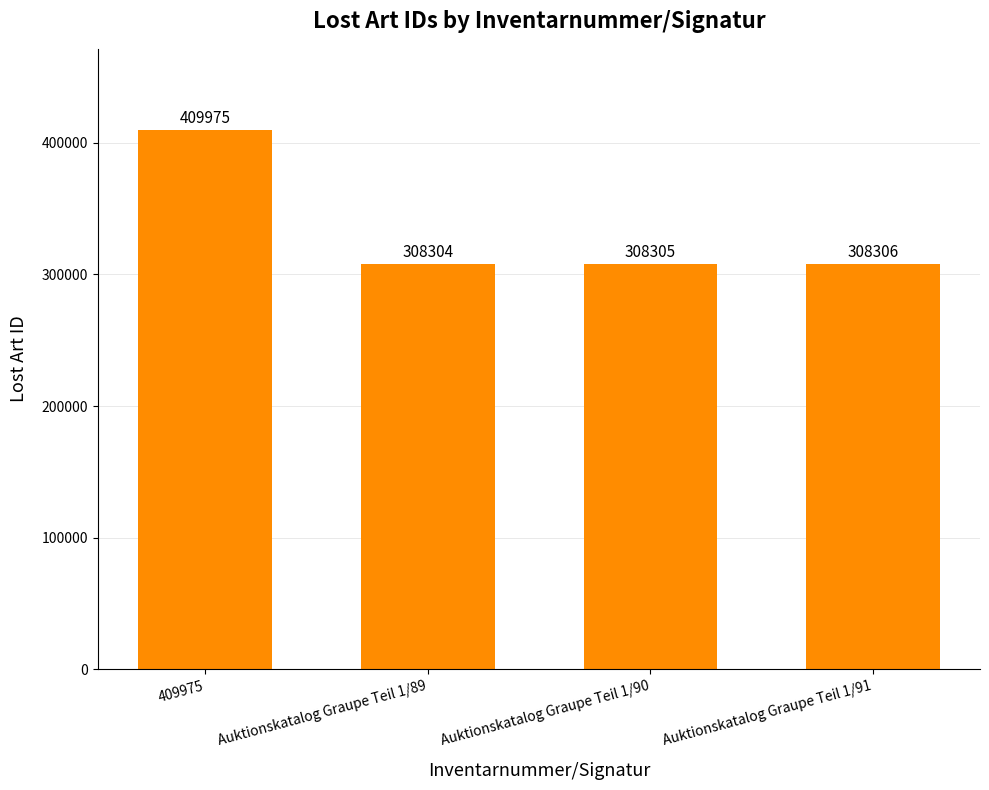

Rank the categories by value from lowest to highest.

Auktionskatalog Graupe Teil 1/89, Auktionskatalog Graupe Teil 1/90, Auktionskatalog Graupe Teil 1/91, 409975